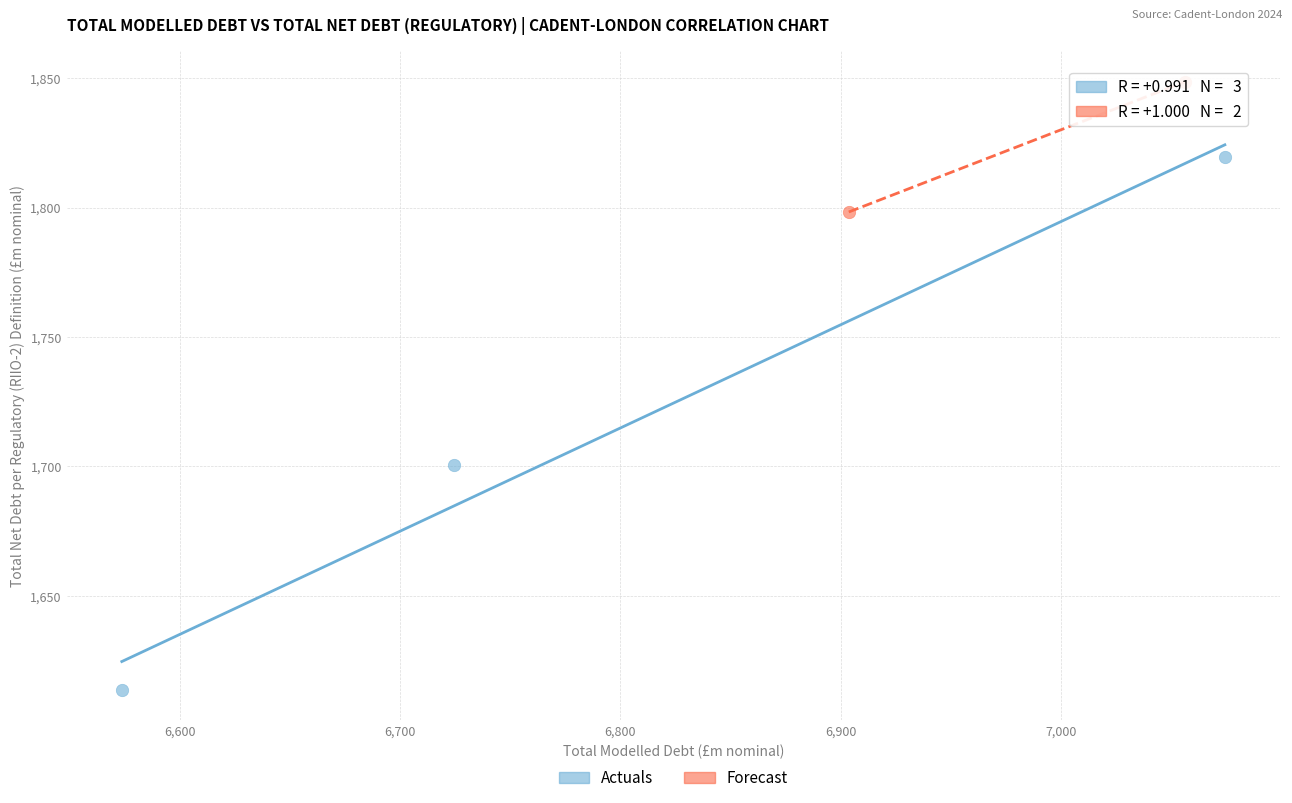

What are all the series names shown in the legend?

Actuals, Forecast